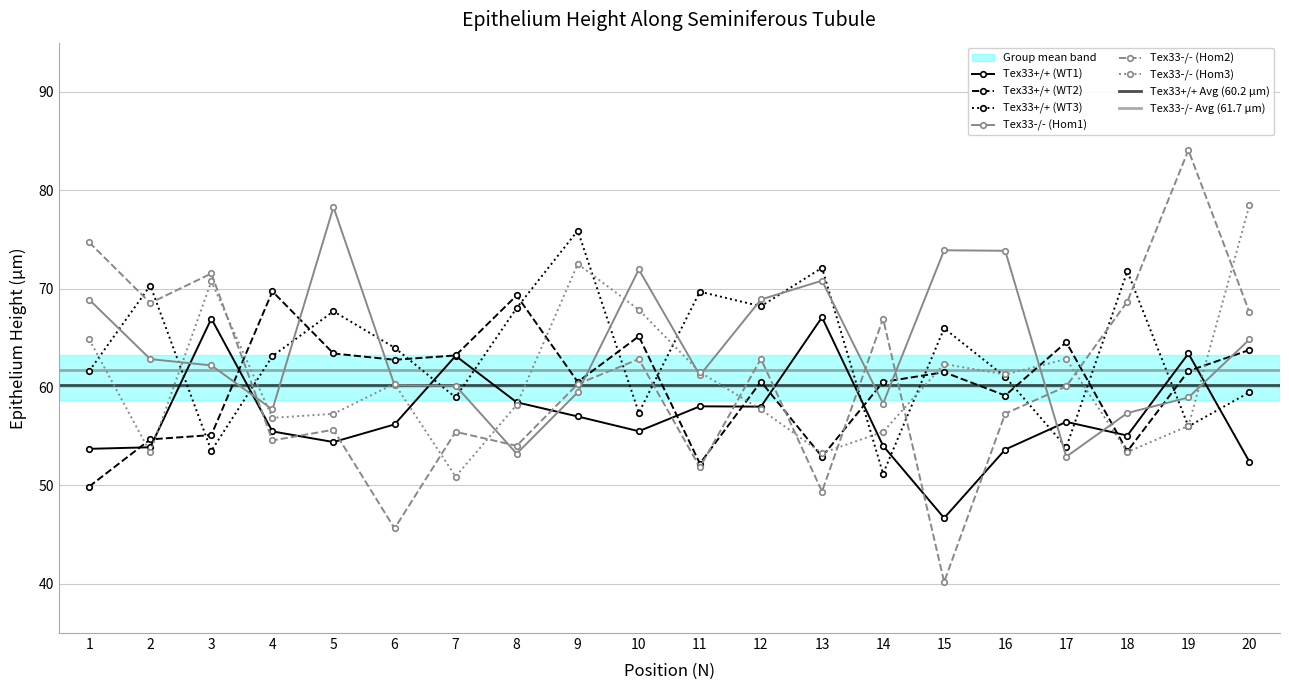

What is the approximate value of WT3 at 1?

61.6